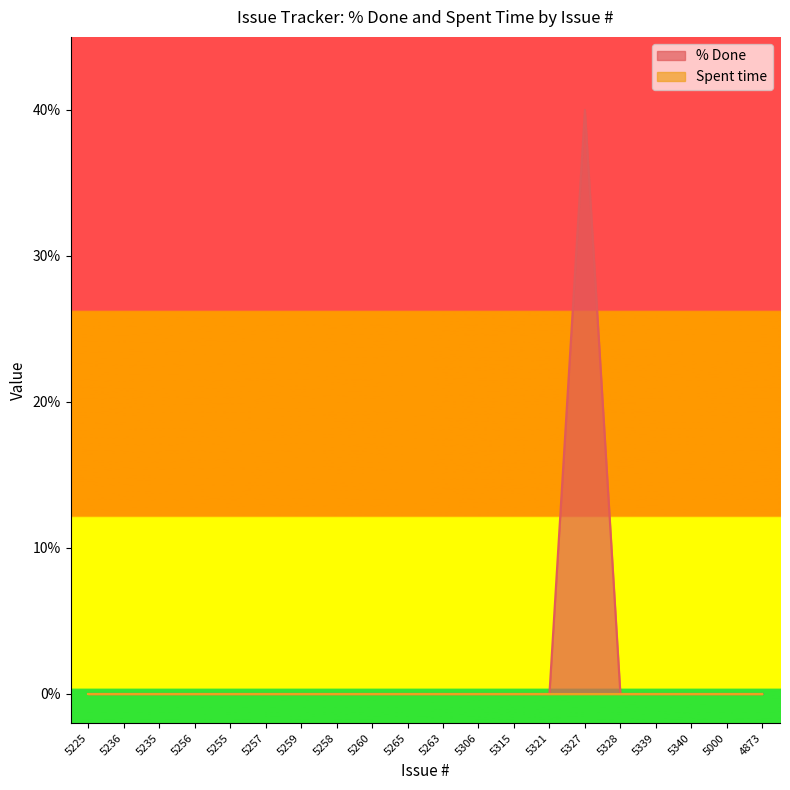

Reading left to right, extract all data points from this chart.

5225=0	5236=0	5235=0	5256=0	5255=0	5257=0	5259=0	5258=0	5260=0	5265=0	5263=0	5306=0	5315=0	5321=0	5327=40	5328=0	5339=0	5340=0	5000=0	4873=0